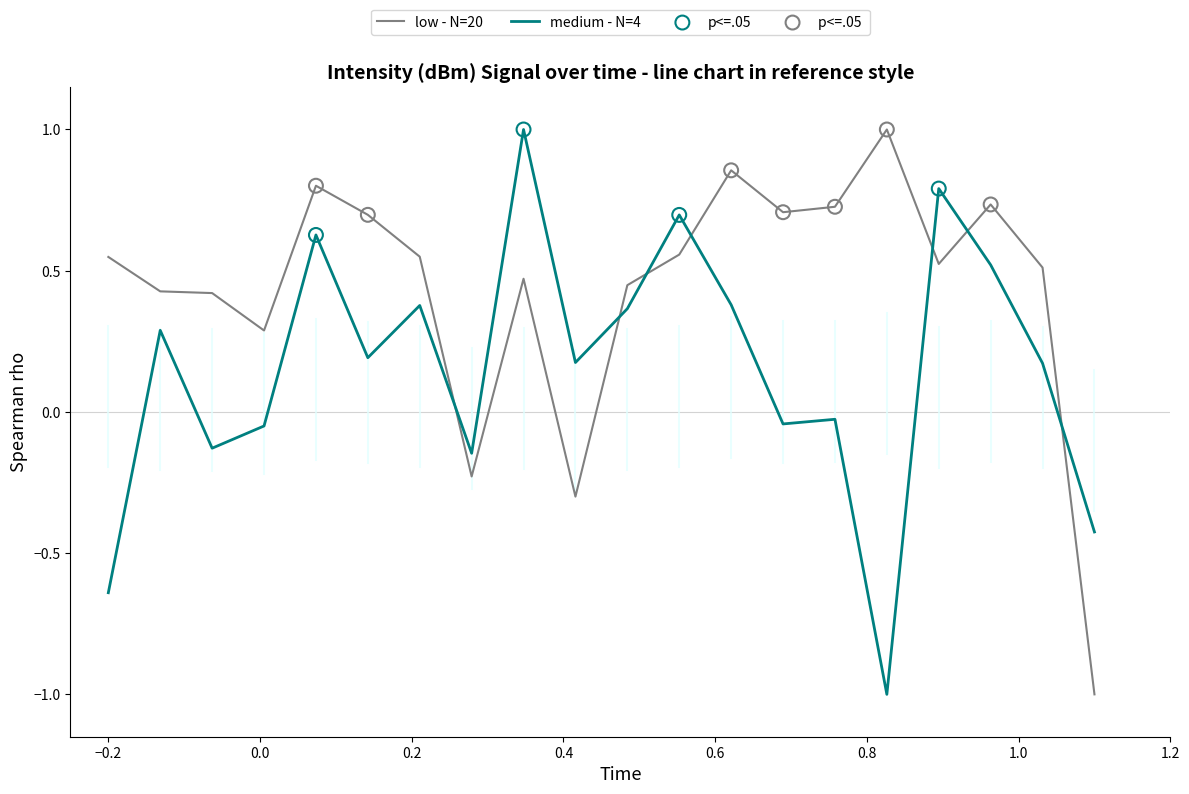

True or false: low - N=20 and medium - N=4 cross at least once.

True